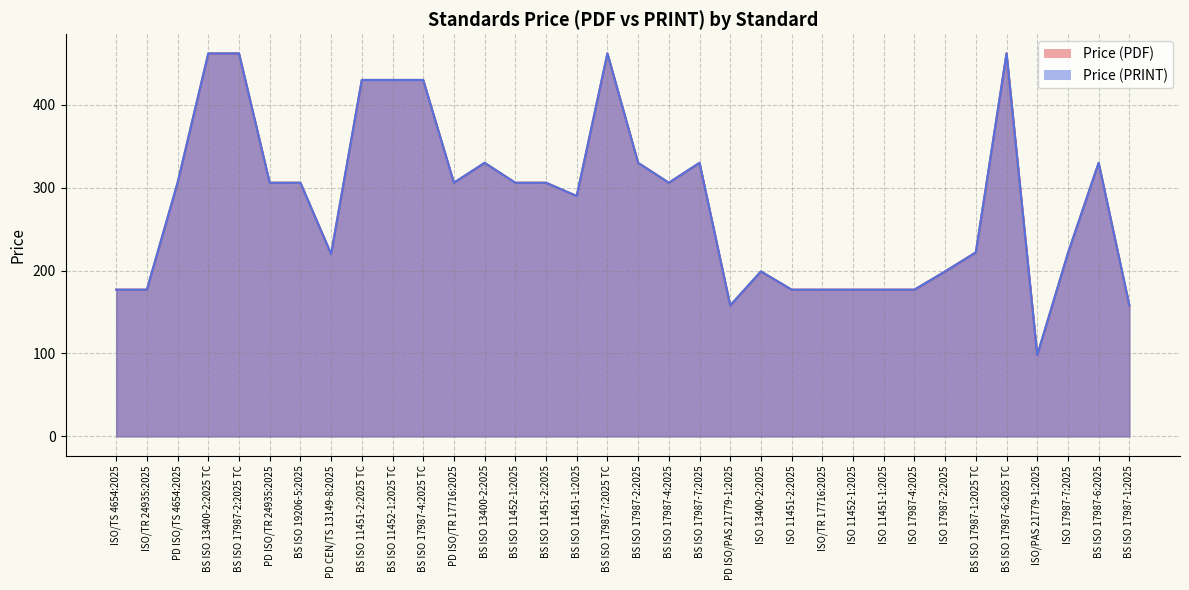

How many lines are shown in the chart?

2